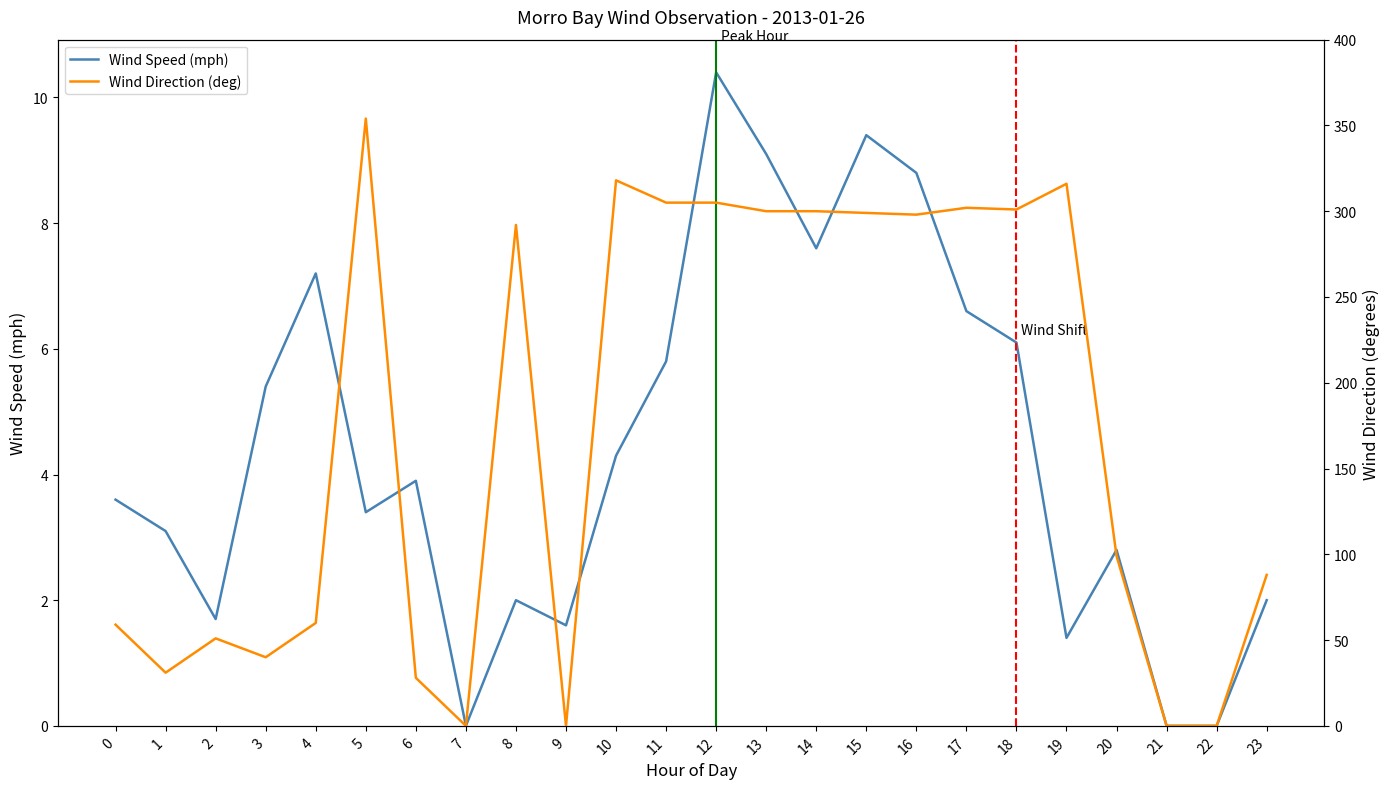

At which category is the sum across all series the highest?

5